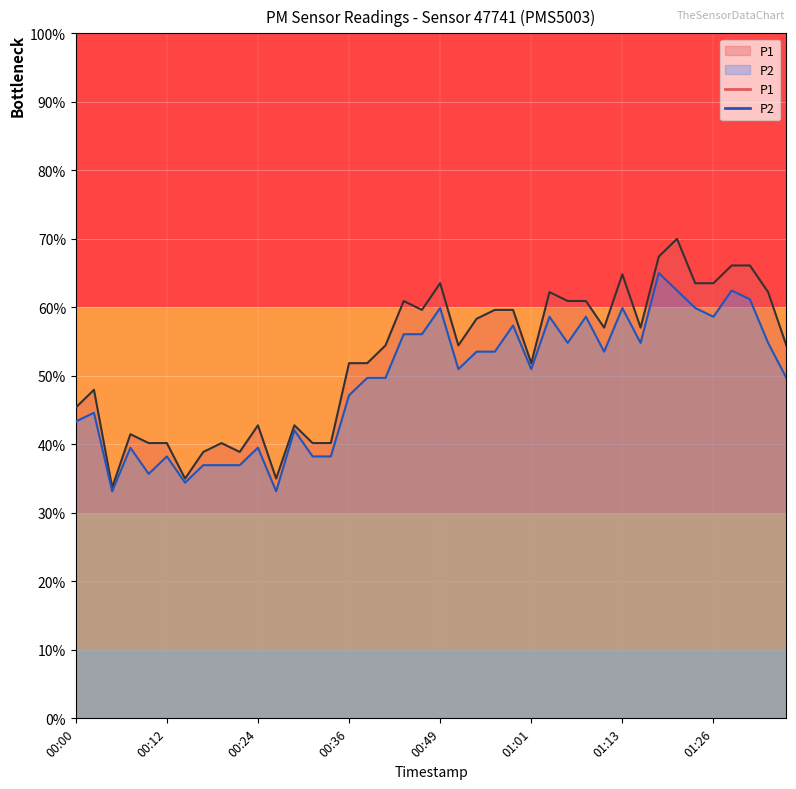

What is the label of the 39th point from the left?

01:33